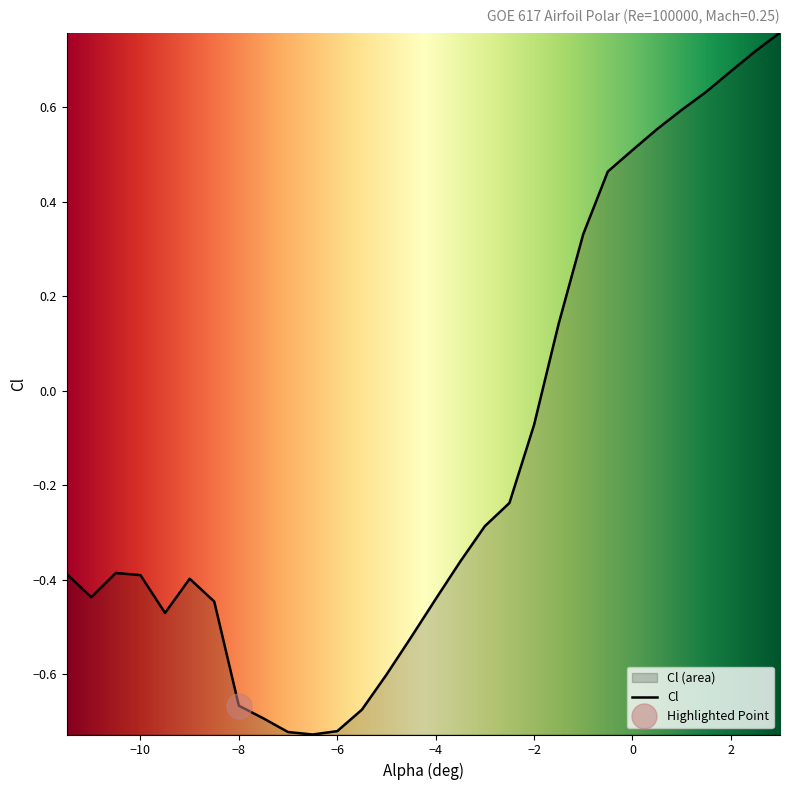

What is the average value?

-0.1